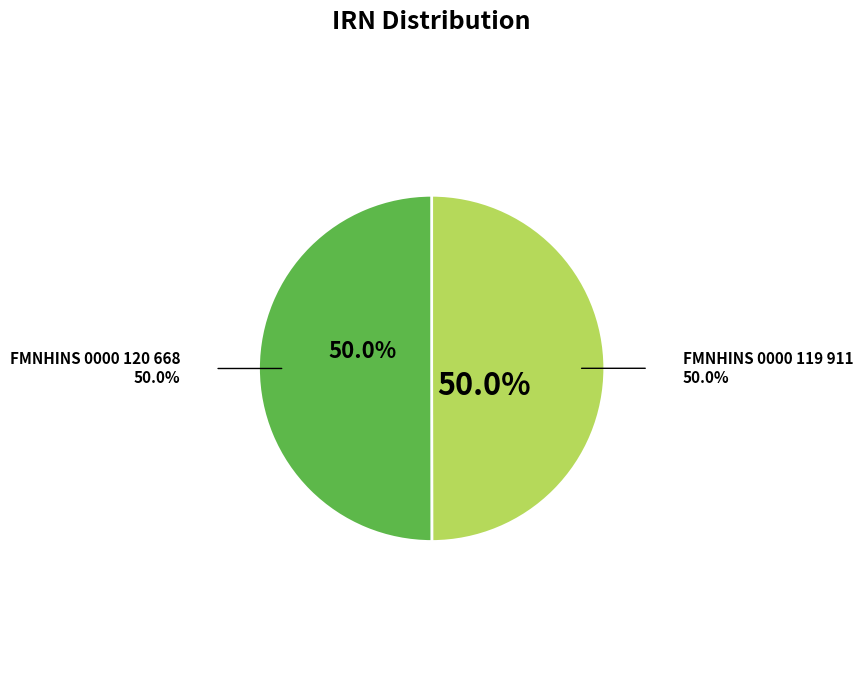

To the nearest percent, what is the average slice percentage?

50%